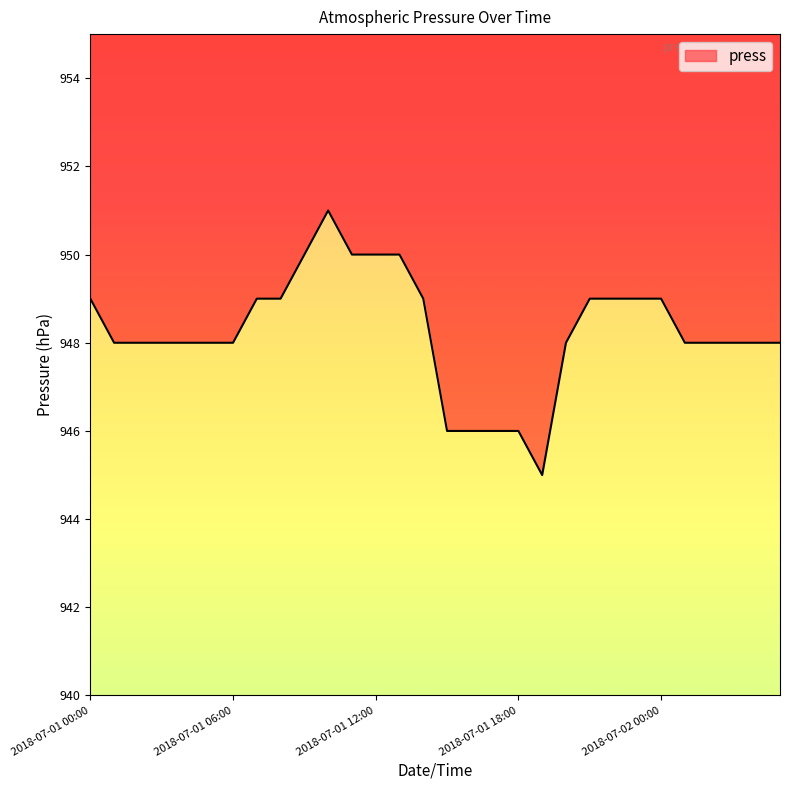

Reading left to right, list all the values displayed in this chart.

949	948	948	948	948	948	948	949	949	950	951	950	950	950	949	946	946	946	946	945	948	949	949	949	949	948	948	948	948	948